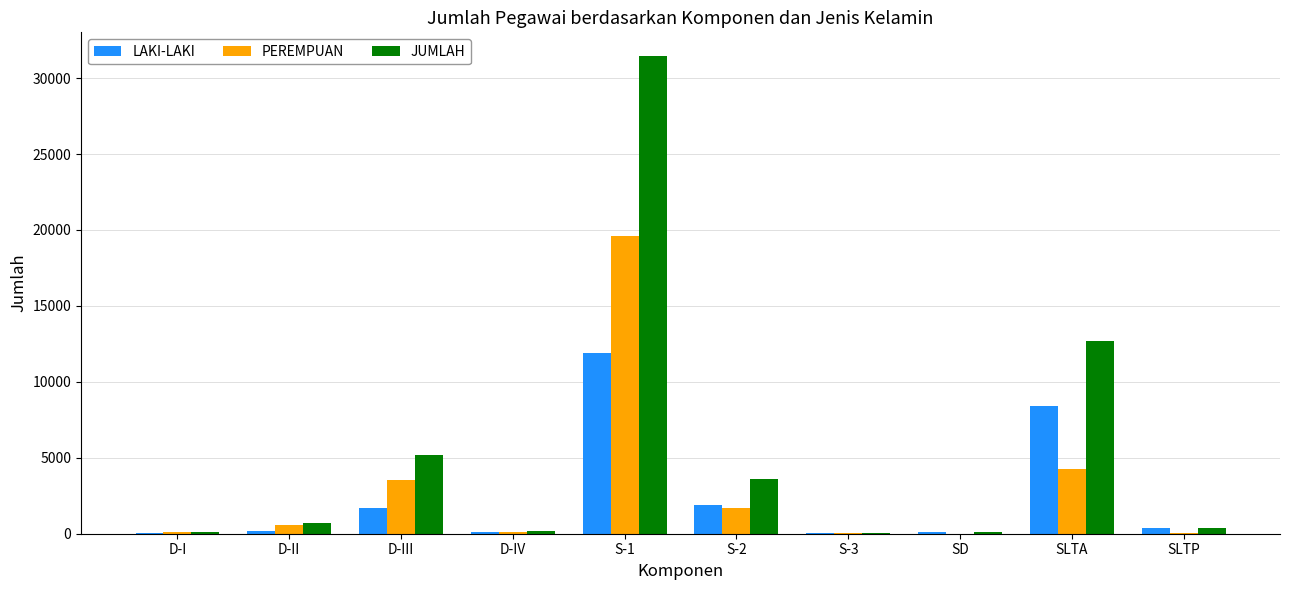

What is the sum of all PEREMPUAN values?

29909